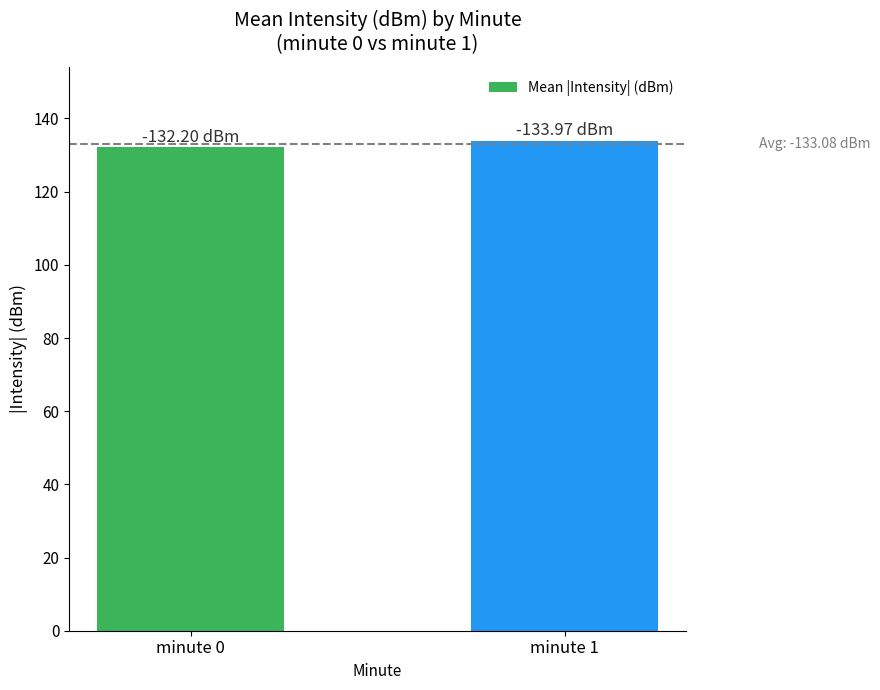

Is it true that the value at minute 1 is 134.0?

True